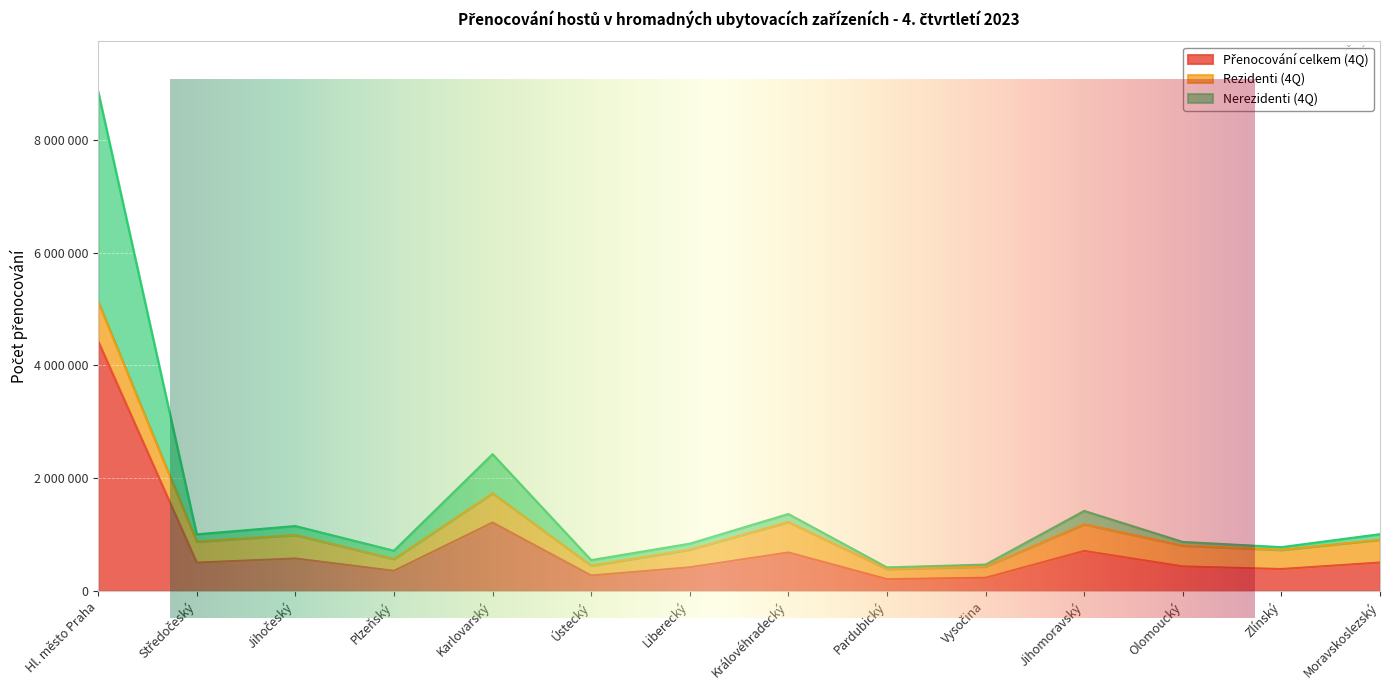

What is the difference between the maximum and minimum values in the Nerezidenti (4Q) series?

8446968